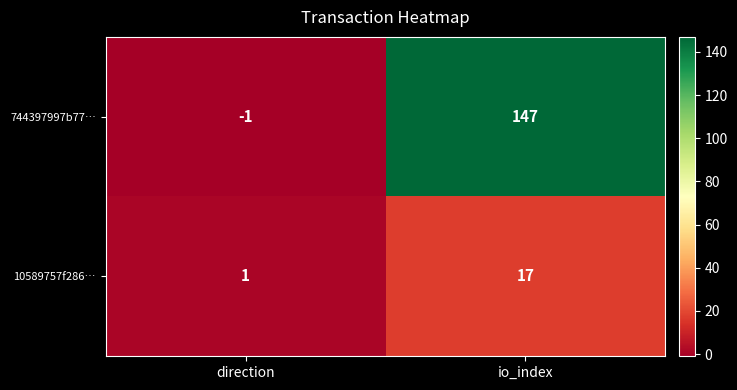

What value does the 744397997b77… series have at io_index, to the nearest 5?

145